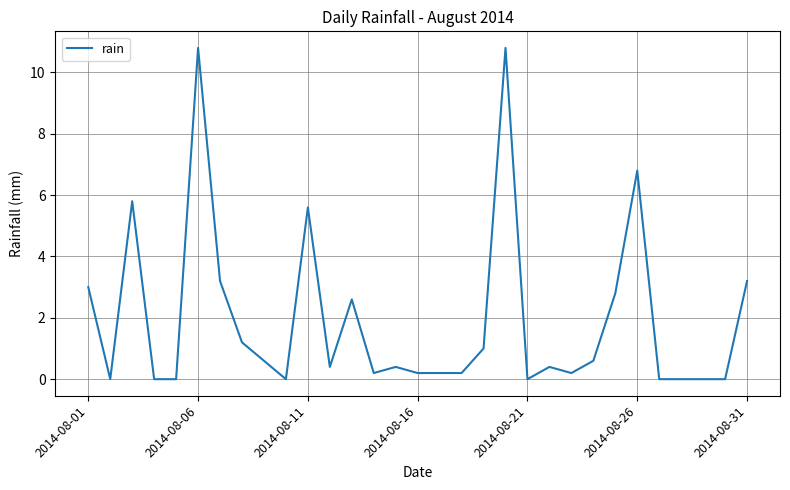

True or false: there are more than 1 points higher than both neighbors.

True